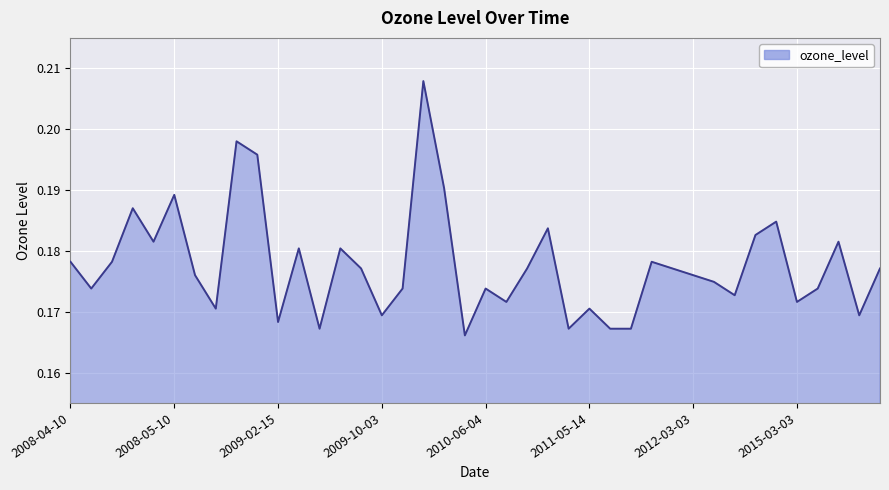

Rank the categories by value from highest to lowest.

2010-05-03, 2009-02-13, 2009-02-14, 2010-05-04, 2008-05-10, 2008-05-07, 2014-05-09, 2011-05-12, 2014-03-20, 2008-05-09, 2015-04-09, 2009-03-07, 2009-03-31, 2008-04-10, 2008-04-18, 2011-06-16, 2009-05-14, 2011-03-26, 2011-11-13, 2015-05-09, 2008-08-25, 2012-03-03, 2012-11-11, 2008-04-12, 2009-10-06, 2010-06-04, 2015-04-08, 2013-05-02, 2010-10-09, 2015-03-03, 2009-02-09, 2011-05-14, 2009-10-03, 2015-05-05, 2009-02-15, 2009-03-11, 2011-05-13, 2011-06-14, 2011-06-15, 2010-06-01